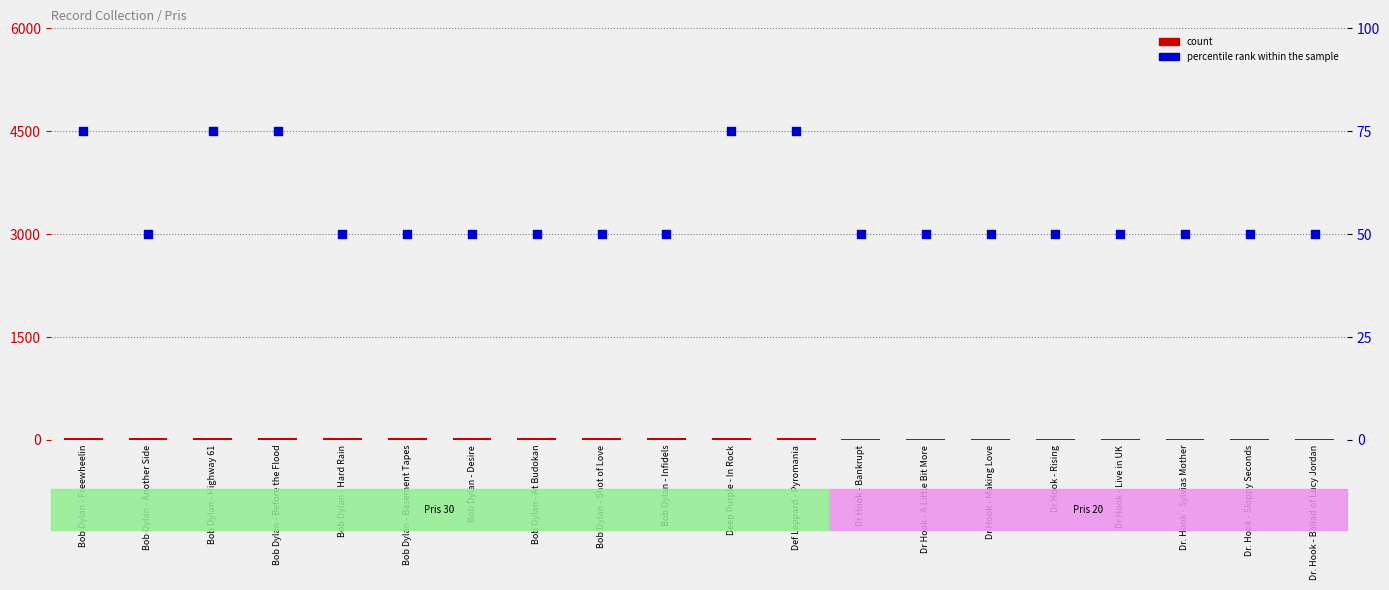

Which series has the largest Y range (max minus min)?

percentile rank within the sample